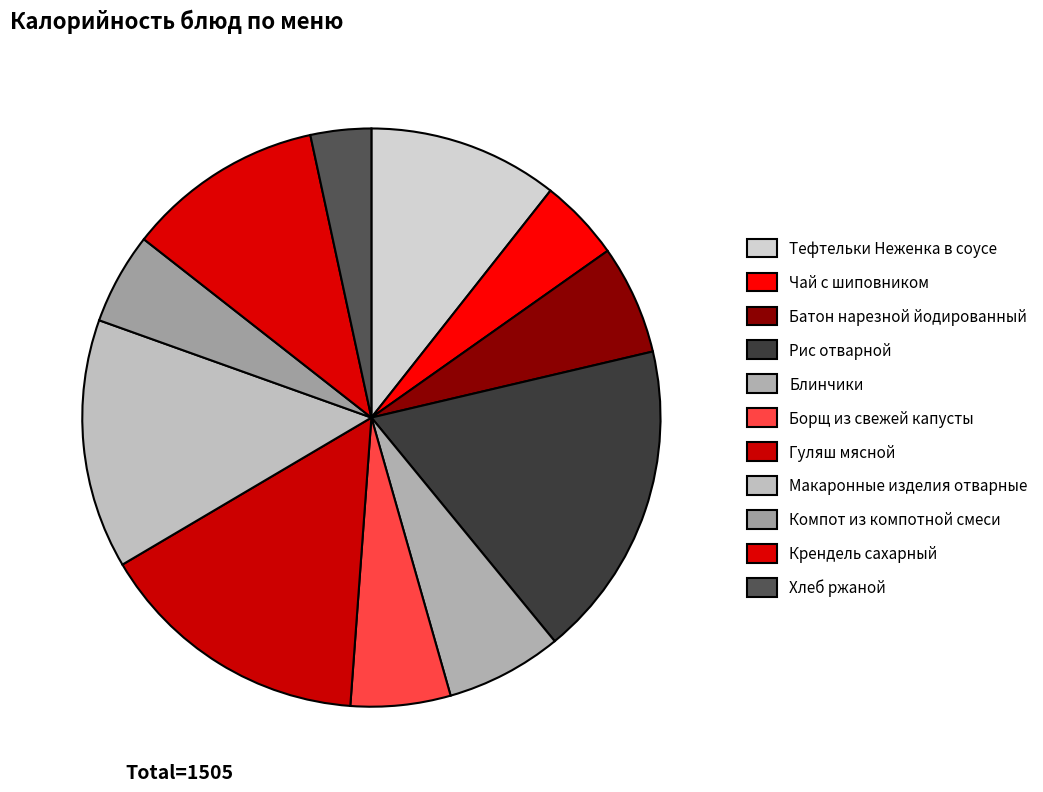

How many segments does this pie chart have?

11